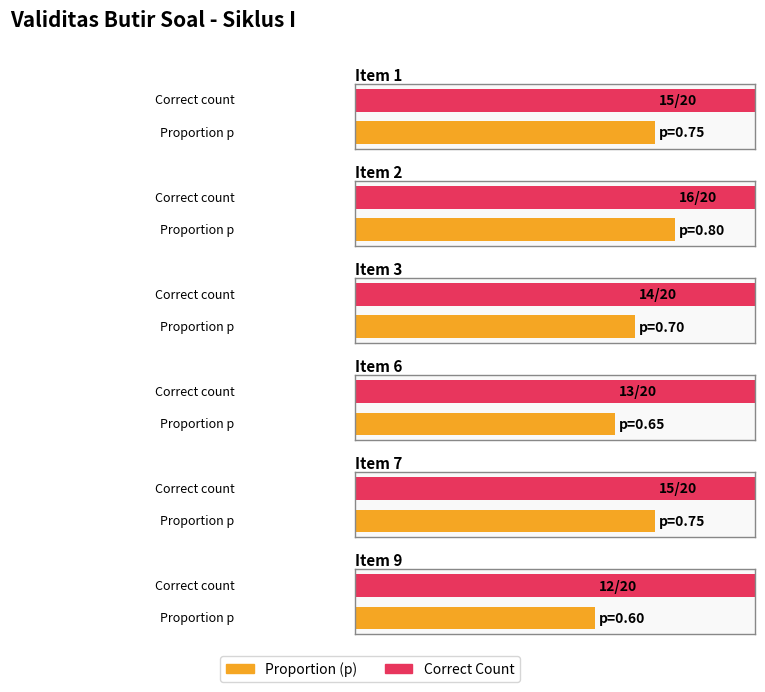

The Item 2 series shows -1 at Item 1. True or false?

False